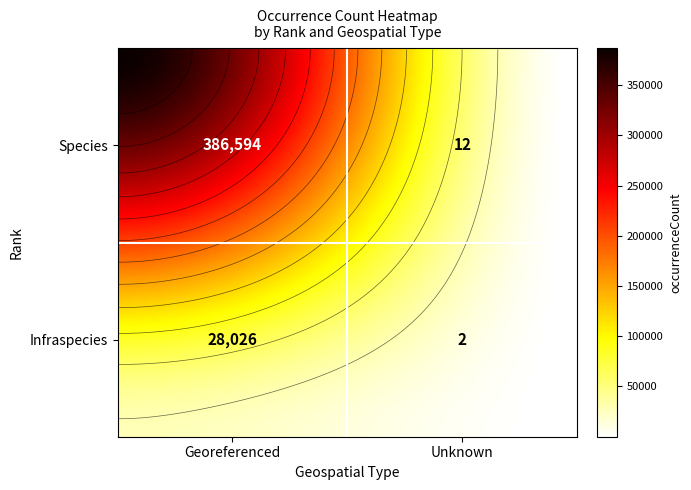

Which has a higher value, 10 or 4?

10